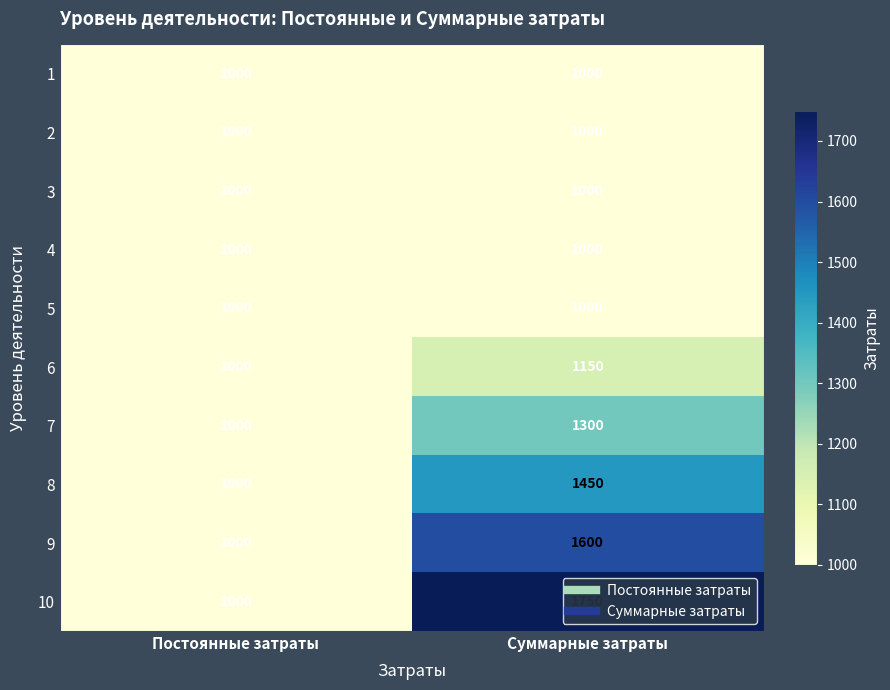

The value of 4 at Постоянные затраты is 1472. True or false?

False